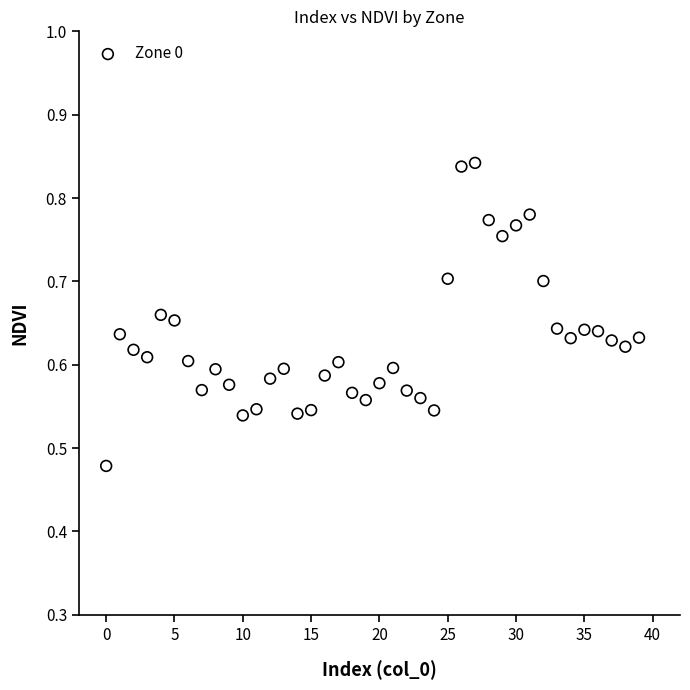

How many data points are displayed?

40